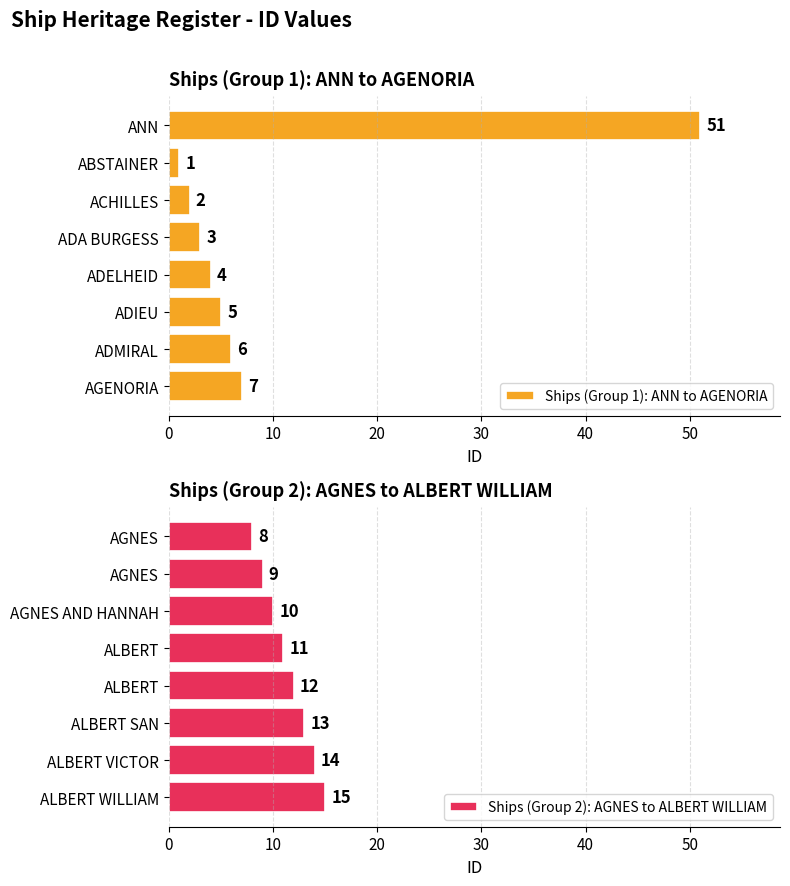

What is the difference between the maximum and minimum values in the Ships (Group 1): ANN to AGENORIA series?

50